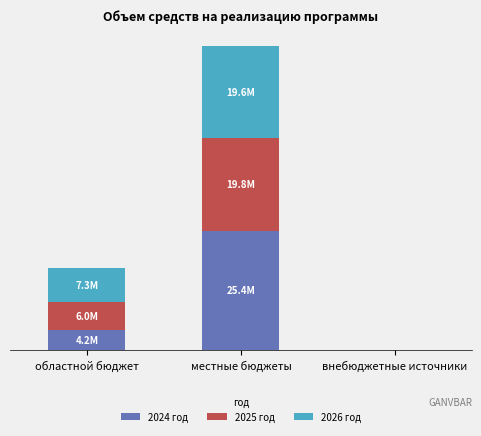

At how many categories does at least one series exceed 14800965?

1